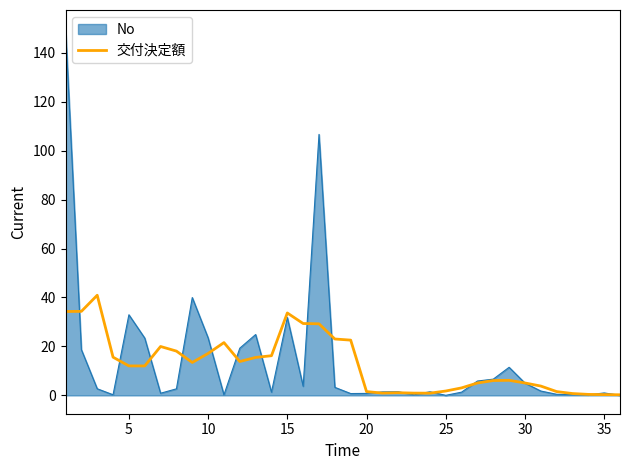

Rank the series by their maximum value, from highest to lowest.

No, 交付決定額